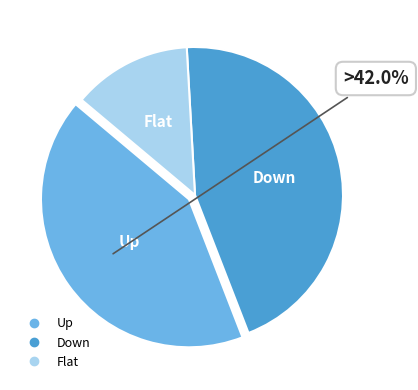

How many slices are in this pie chart?

3